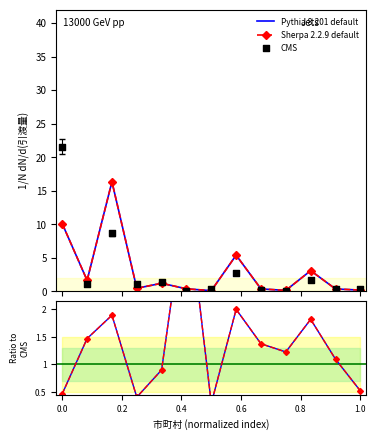

Which series has the largest Y range (max minus min)?

CMS